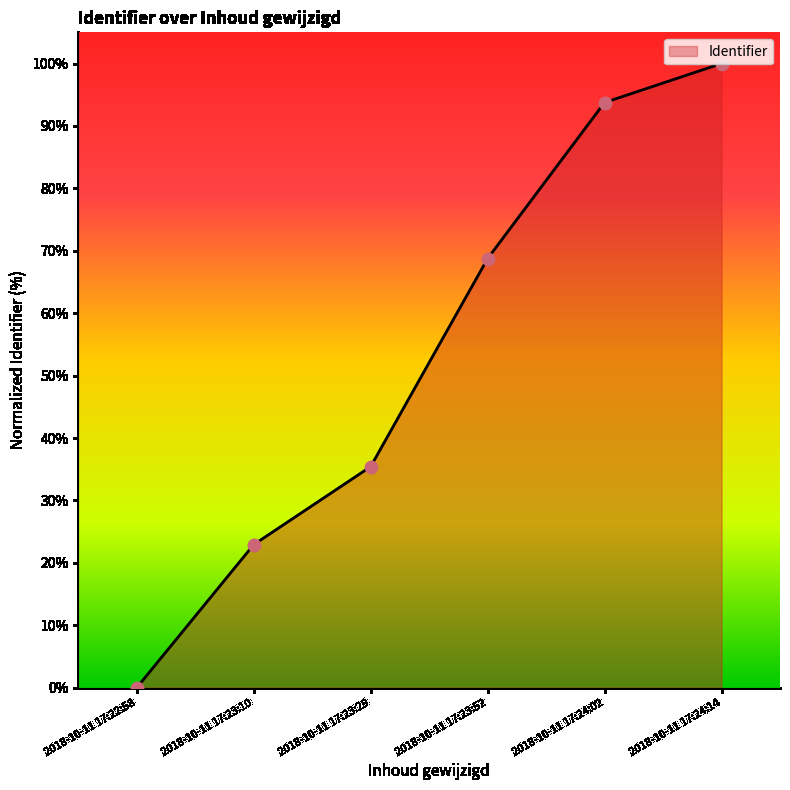

Between 2018-10-11 17:23:10 and 2018-10-11 17:23:52, which is larger?

2018-10-11 17:23:52